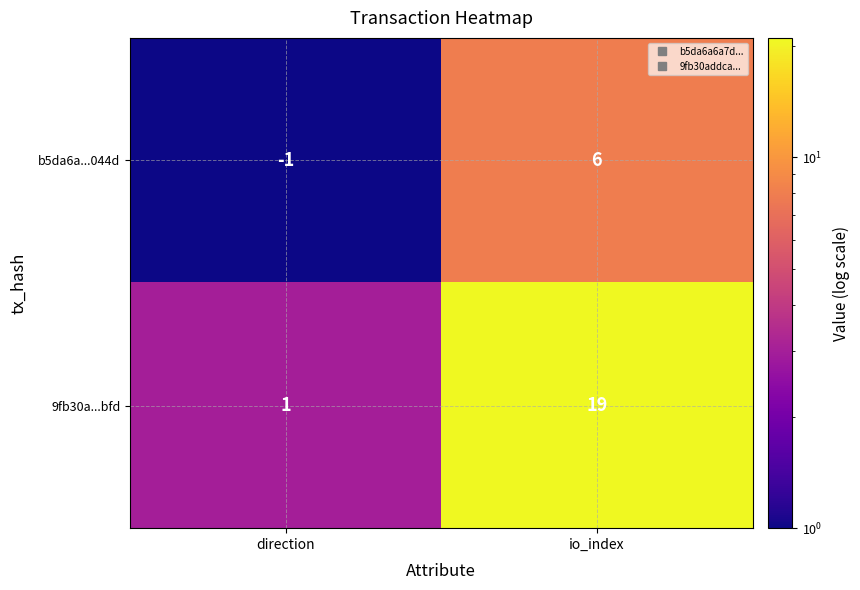

At io_index, list the series in order from largest to smallest.

9fb30a...bfd, b5da6a...044d